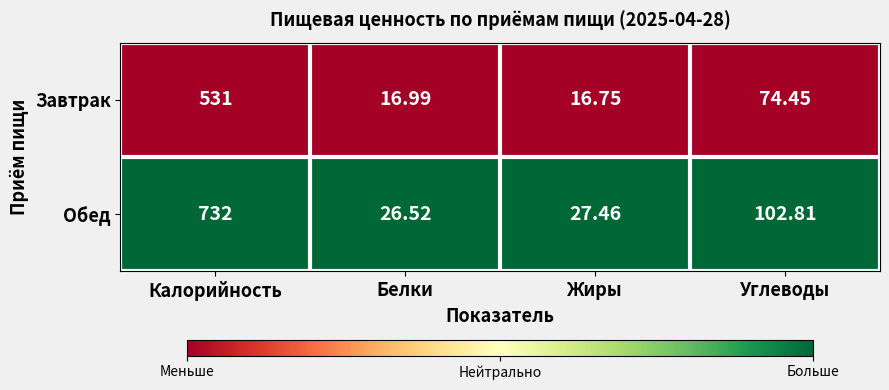

Where does the Завтрак series first go above 74?

Калорийность